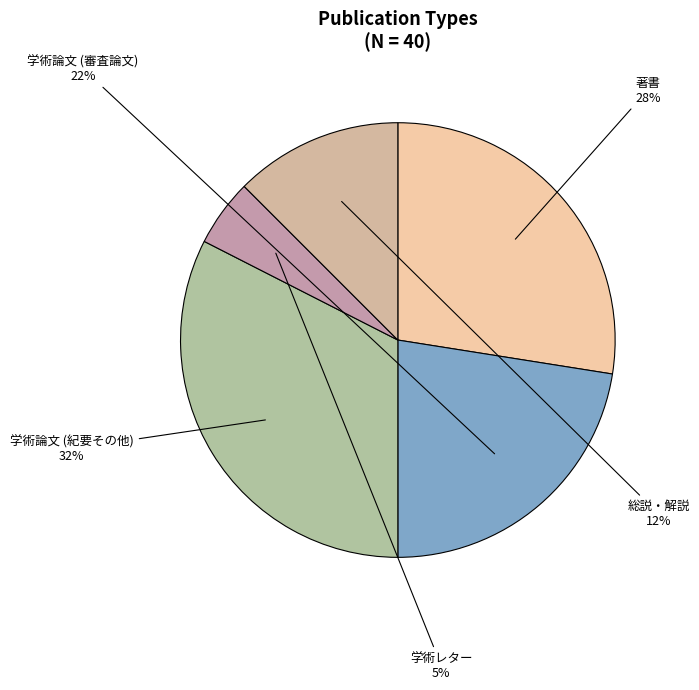

Does any single category account for the majority?

No